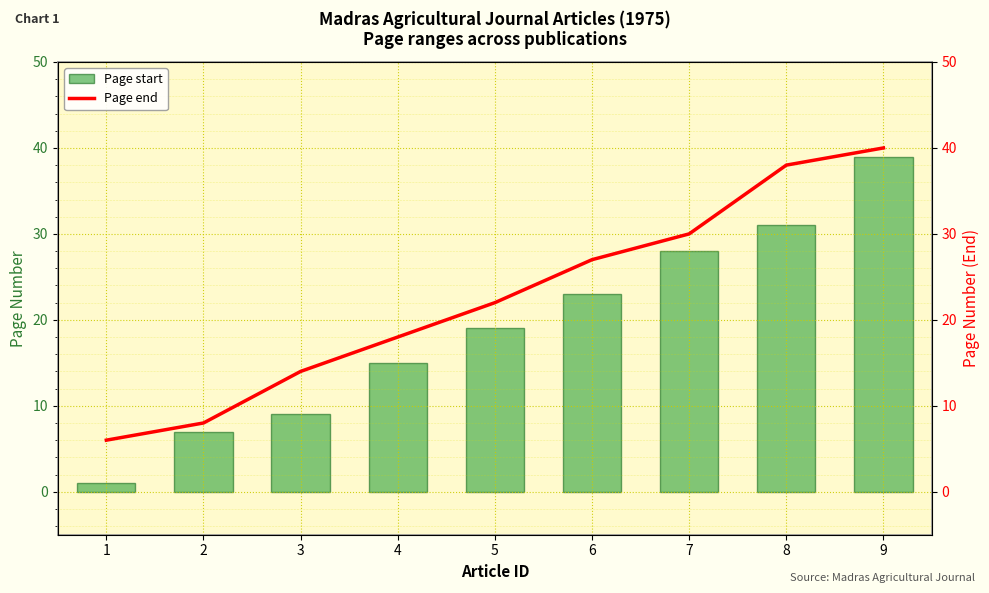

How many values in the Page start series are below 19?

4